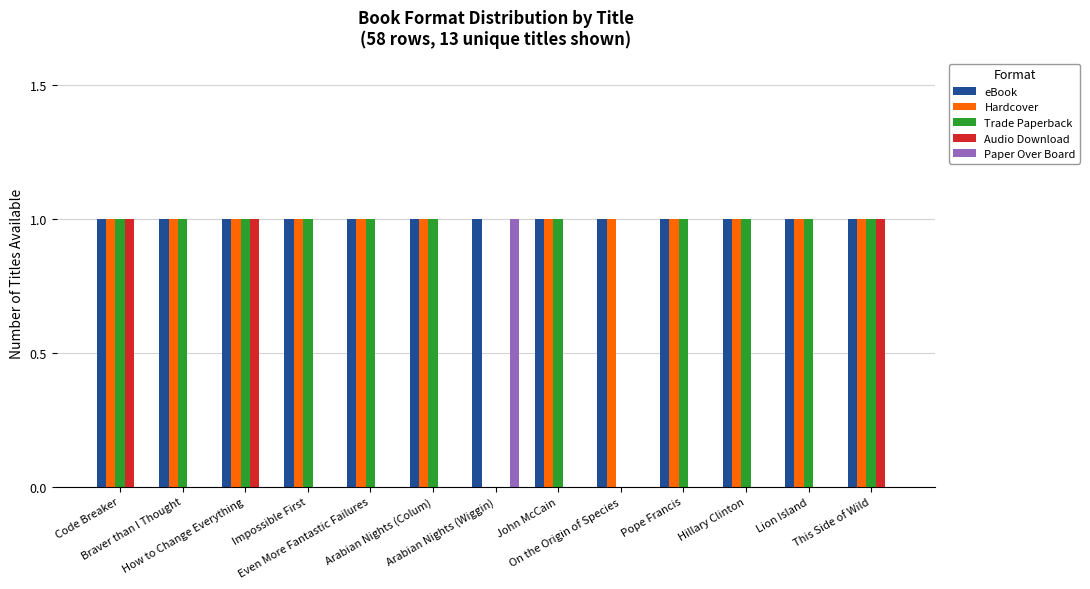

Which series has the largest total across all categories?

eBook